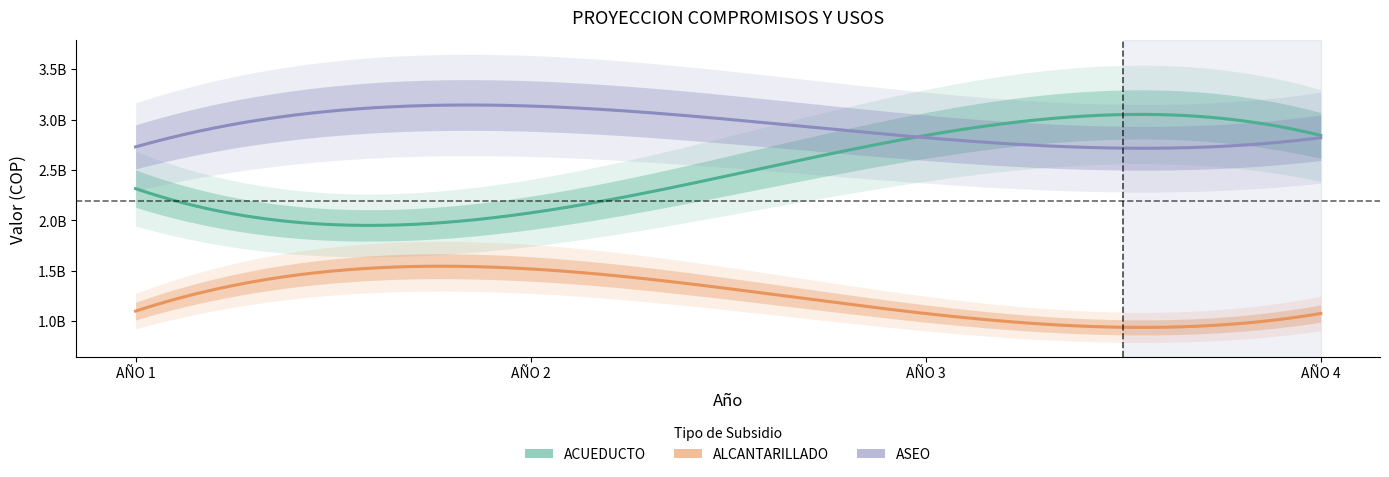

Where is PAGO DE SUBSIDIOS A PRESTADORES DE ACUEDUCTO nearest to the value 2458478356?

AÑO 1